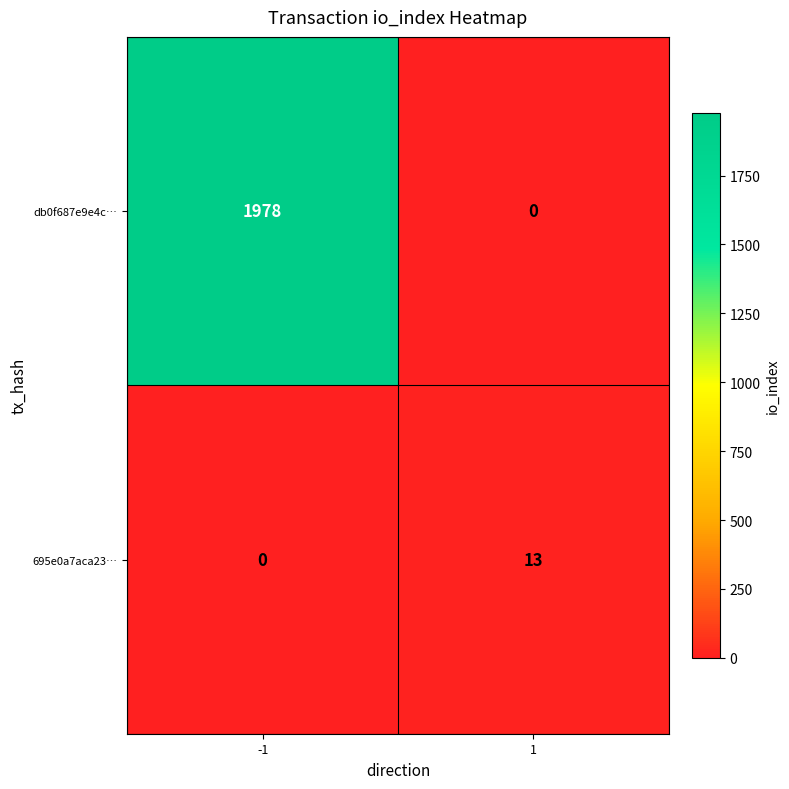

Is it true that 695e0a7aca23… equals 19 at 1?

False